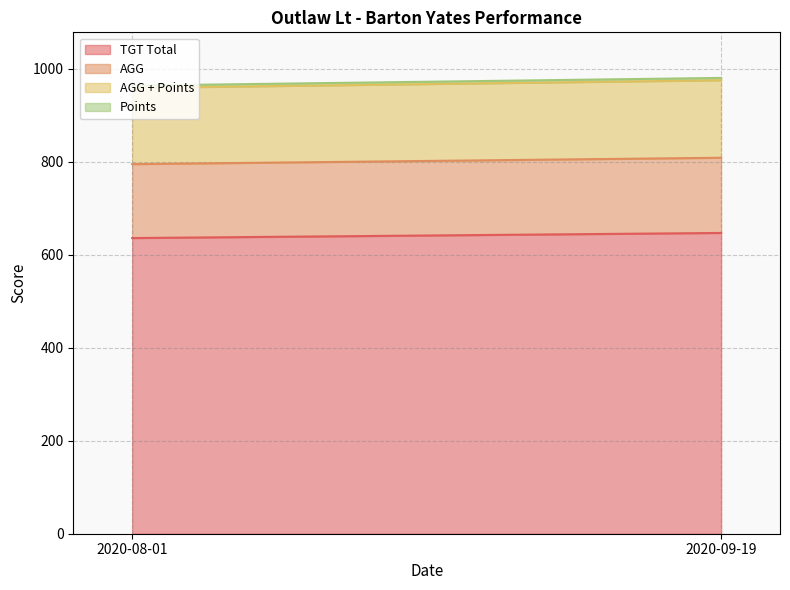

At how many categories does at least one series exceed 165?

2